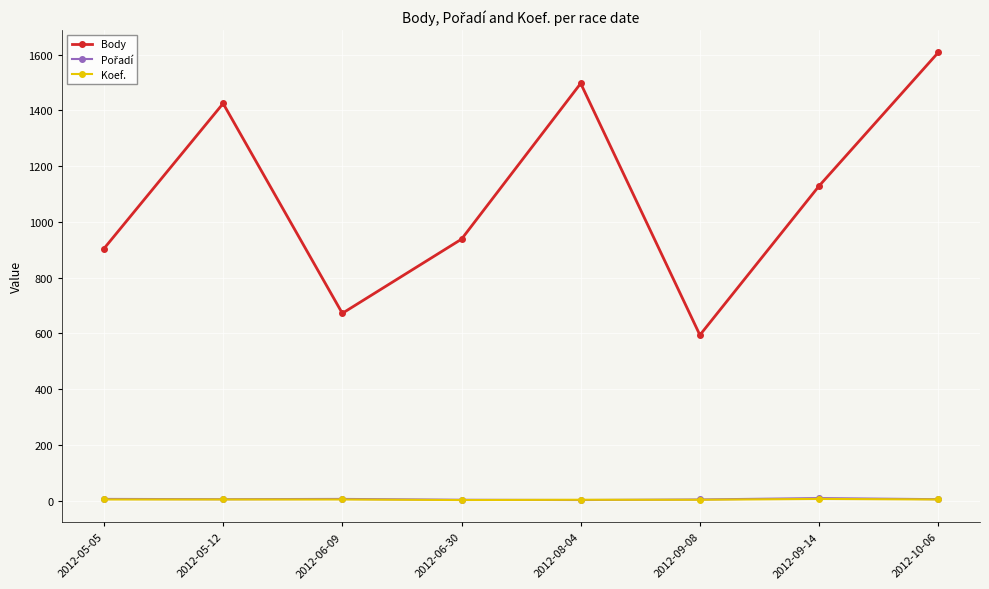

What position from the right is 2012-05-12?

7